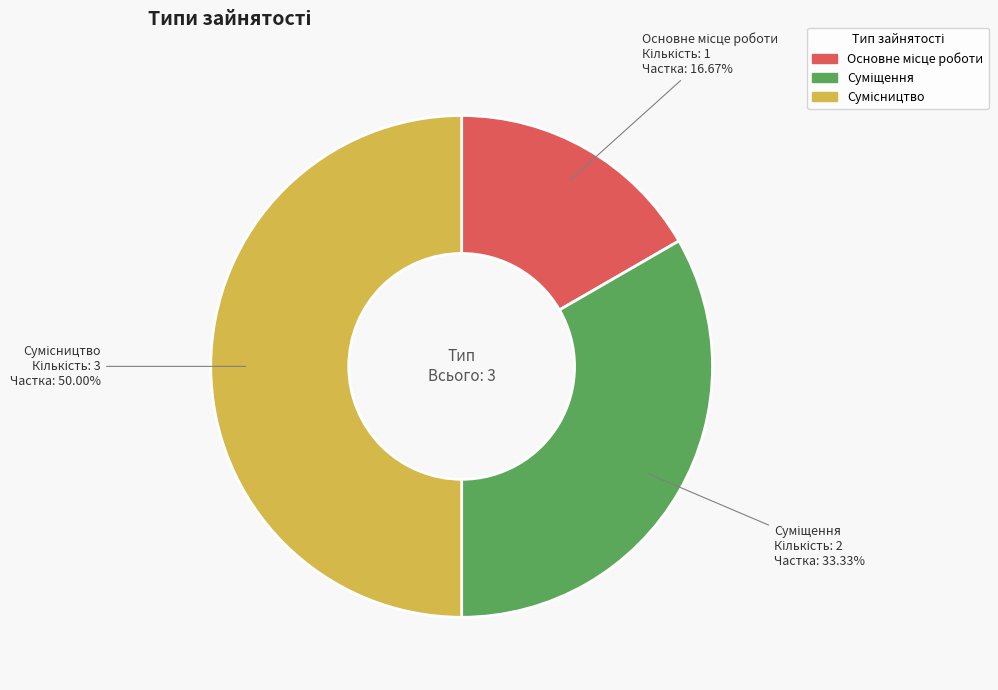

How many slices are in this pie chart?

3